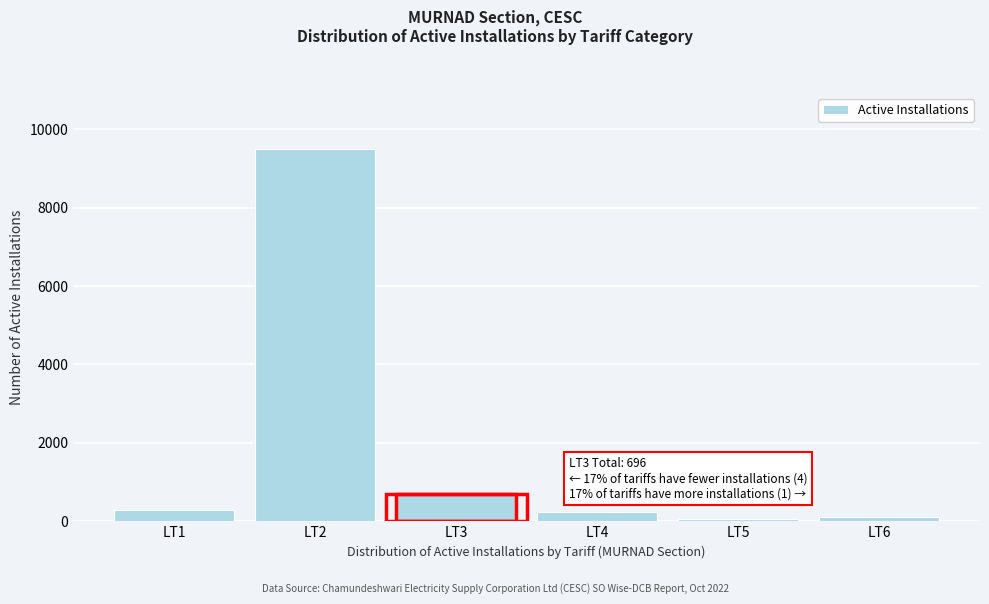

Where is the data nearest to the value 4779?

LT3